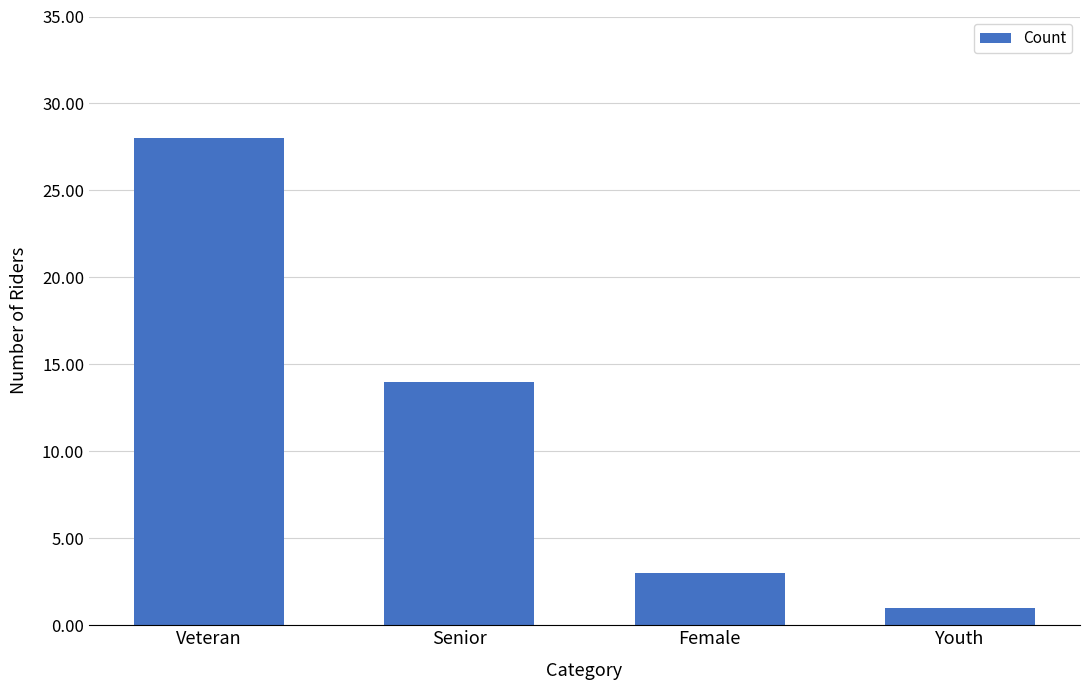

What is the difference between the values at Youth and Senior?

13